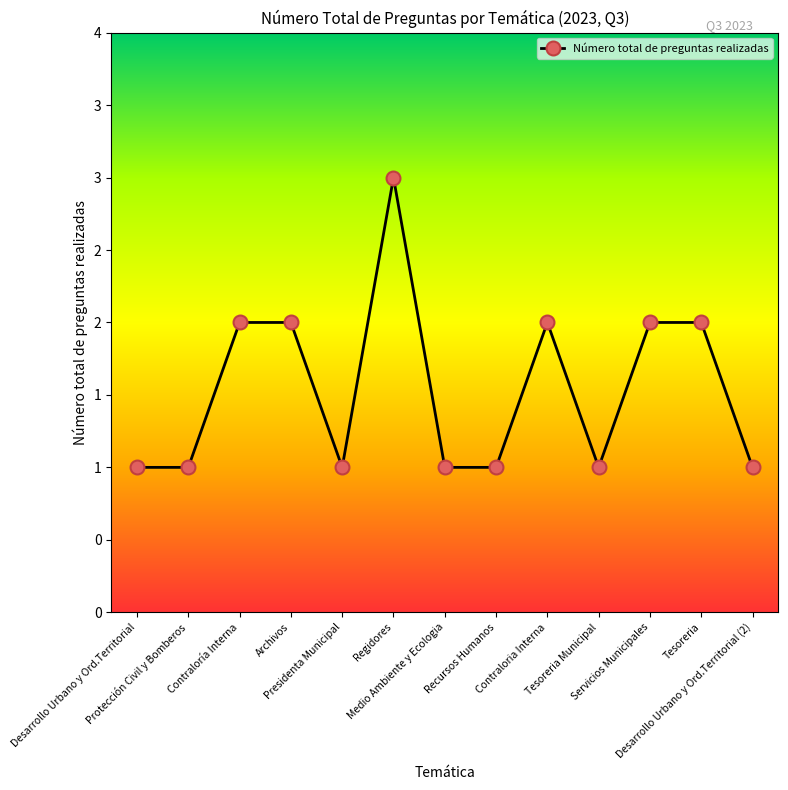

Does the chart have visible grid lines?

No